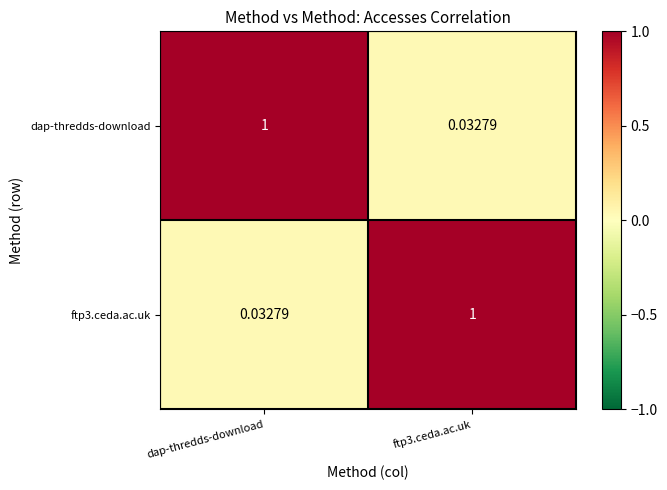

At how many categories does at least one series exceed 0?

2